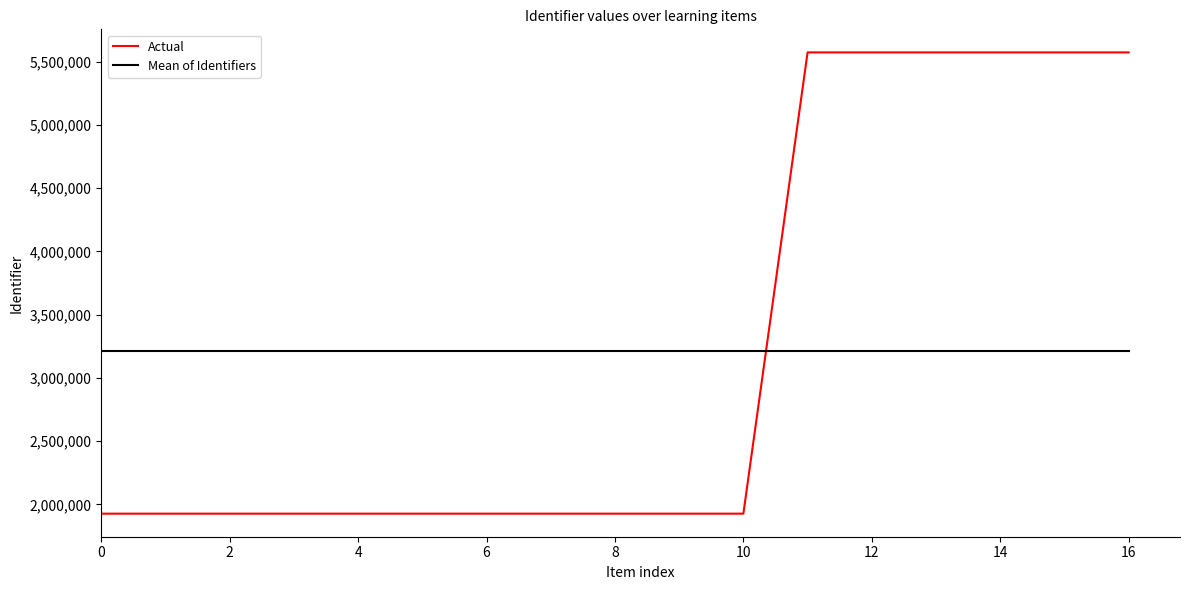

Which series has the largest range (max minus min)?

Actual